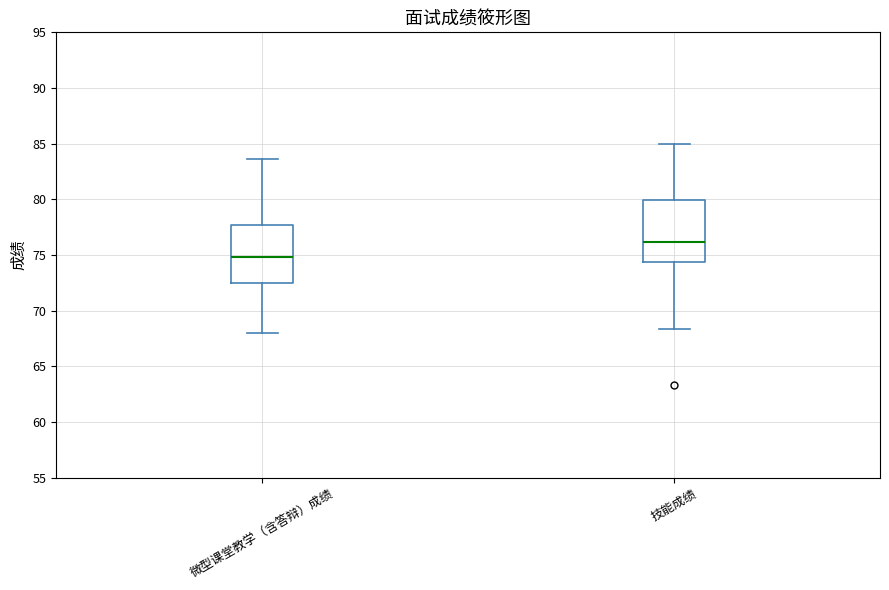

Where does the median line of the box for 微型课堂教学（含答辩）成绩 sit on the y-axis? The values are not printed on the chart, so give them approximately, as read against the axis.

75.0